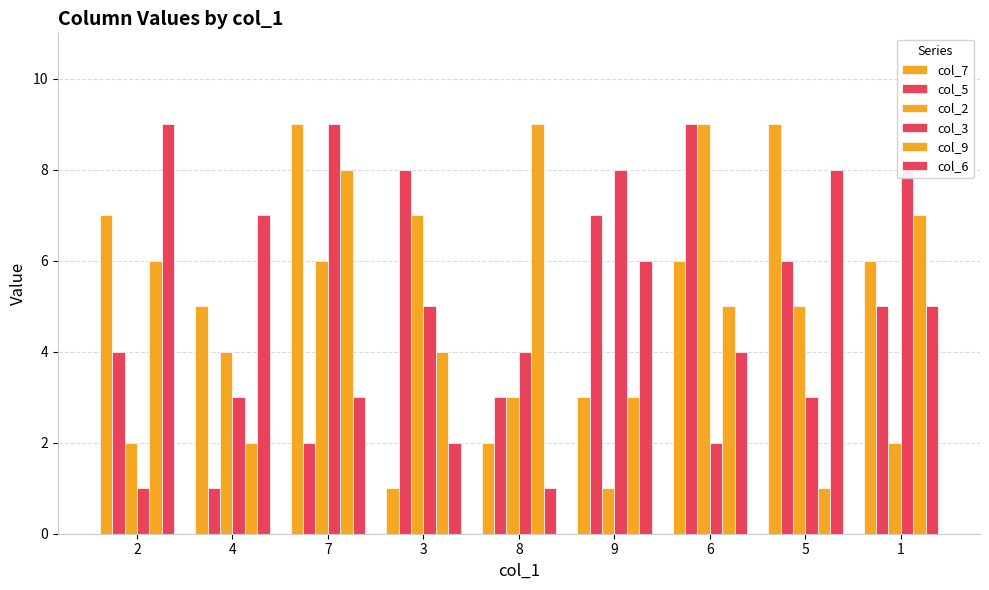

At which category is the sum across all series the highest?

7